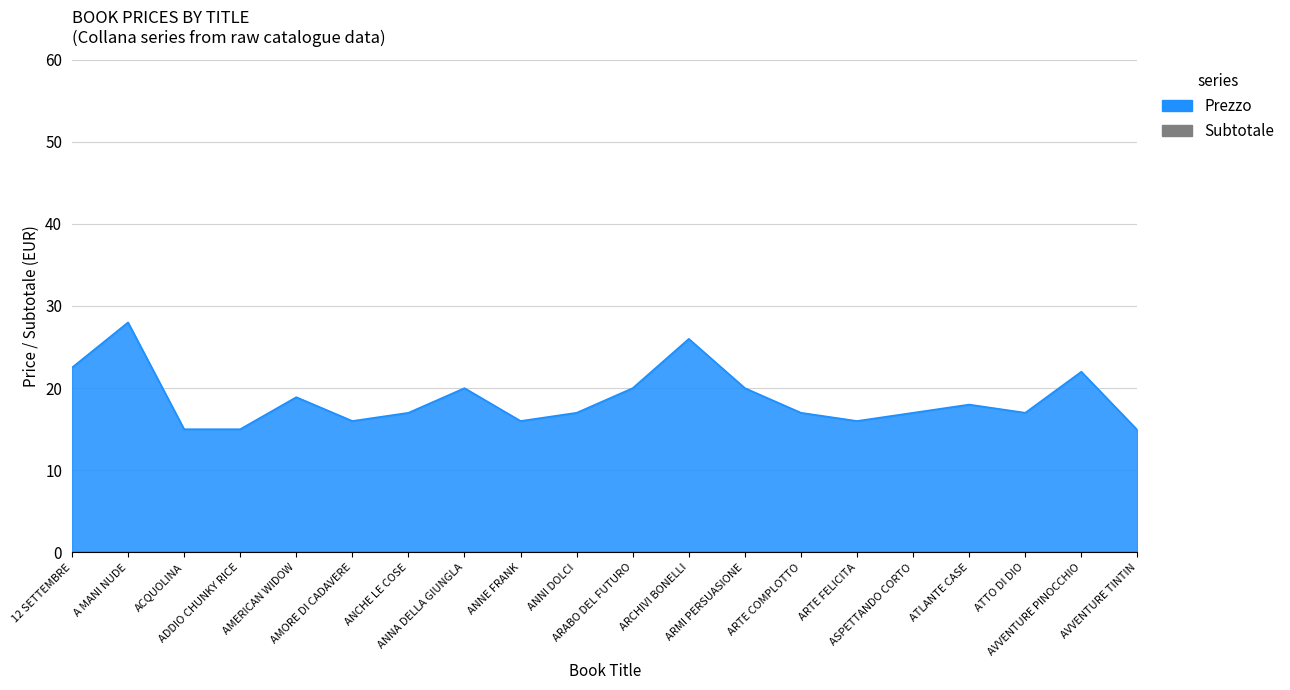

True or false: there are more than 2 points higher than both neighbors.

True